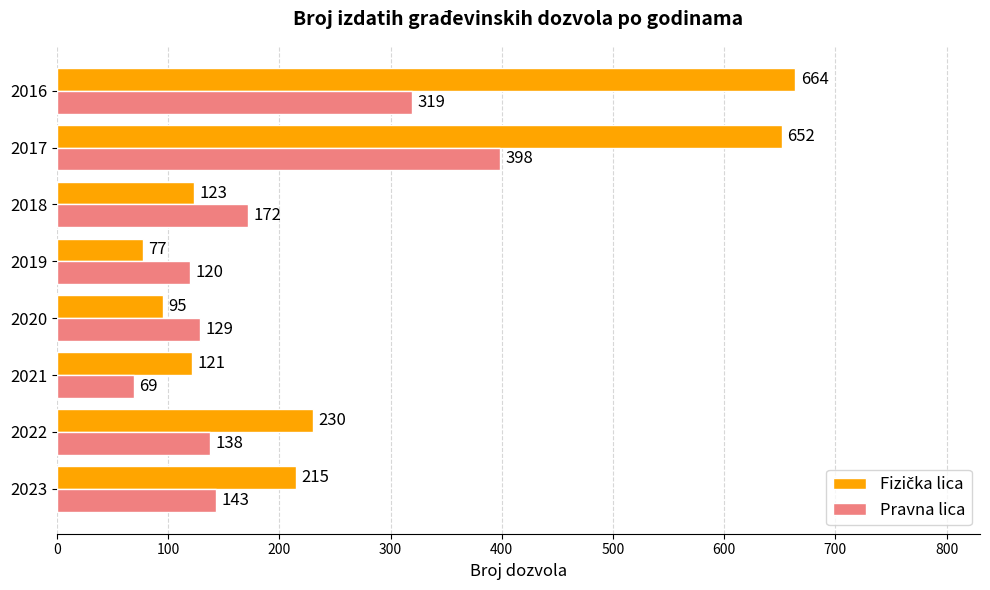

At which category is the sum across all series the highest?

2017